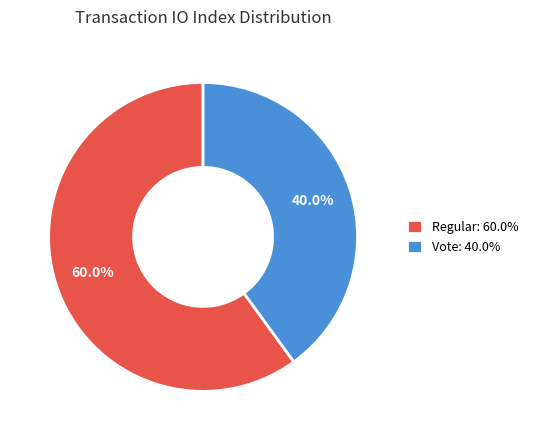

Which has a higher value, Regular or Vote?

Regular